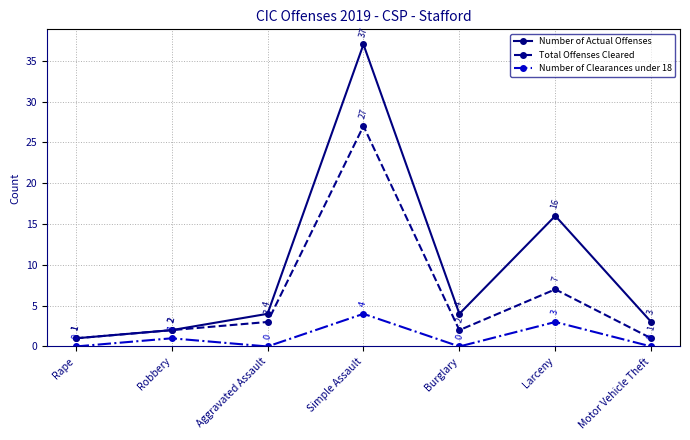

Reading left to right, list all the values displayed in this chart.

Number of Actual Offenses: Rape=1	Robbery=2	Aggravated Assault=4	Simple Assault=37	Burglary=4	Larceny=16	Motor Vehicle Theft=3
Total Offenses Cleared: Rape=1	Robbery=2	Aggravated Assault=3	Simple Assault=27	Burglary=2	Larceny=7	Motor Vehicle Theft=1
Number of Clearances under 18: Rape=0	Robbery=1	Aggravated Assault=0	Simple Assault=4	Burglary=0	Larceny=3	Motor Vehicle Theft=0